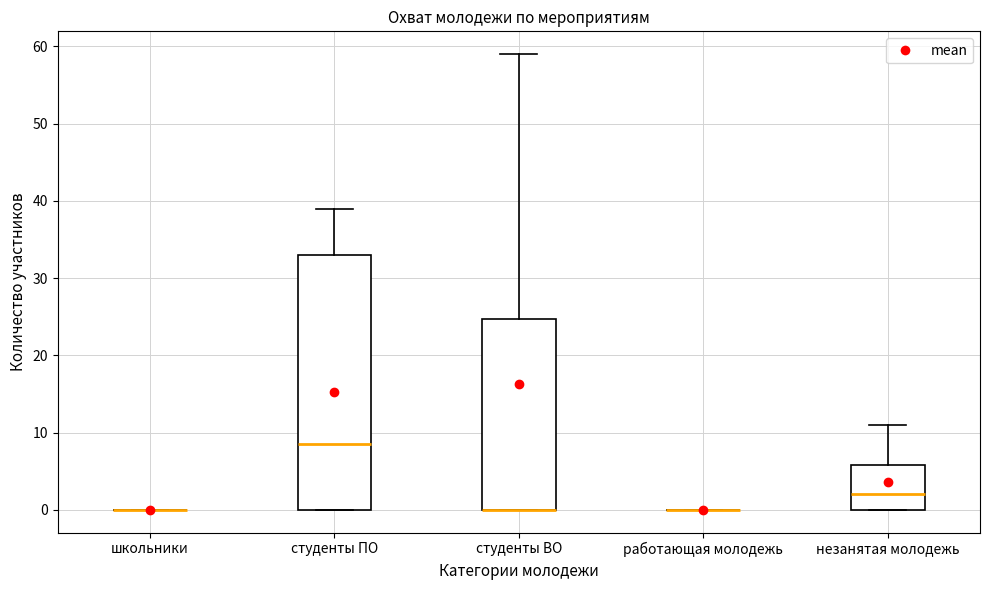

Comparing the boxes themselves (not the whiskers), which one is the tallest?

студенты ПО